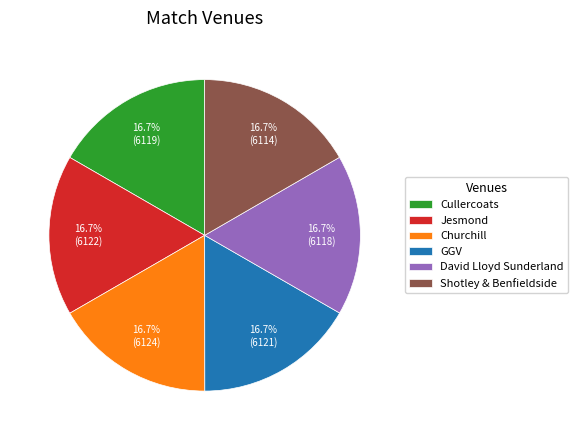

How many segments does this pie chart have?

6